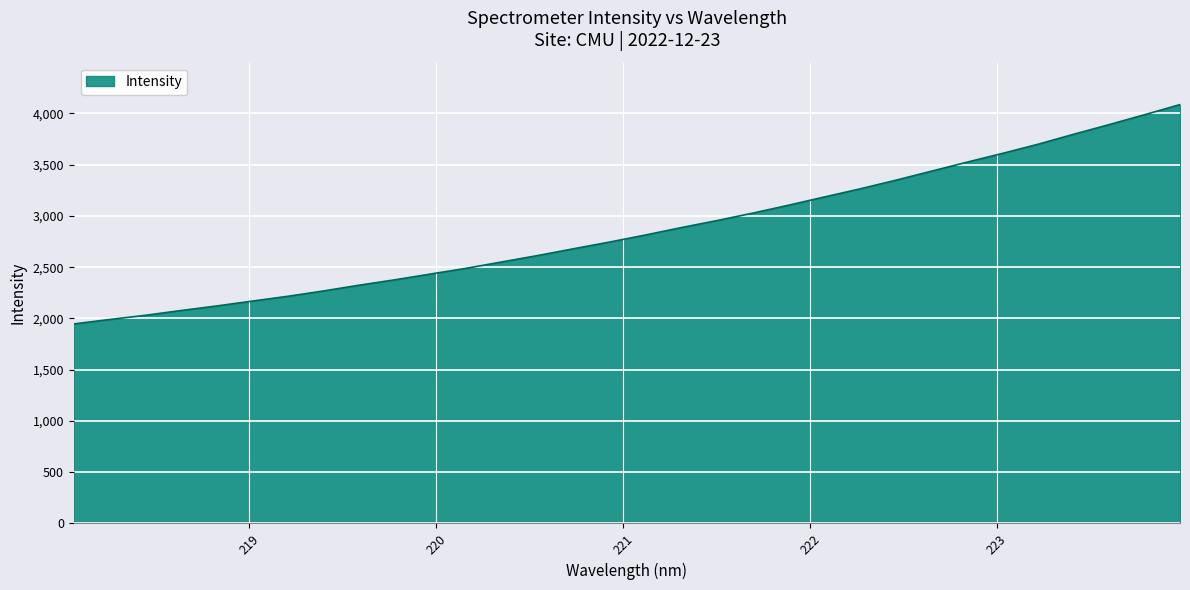

What is the greatest value displayed?

4086.9